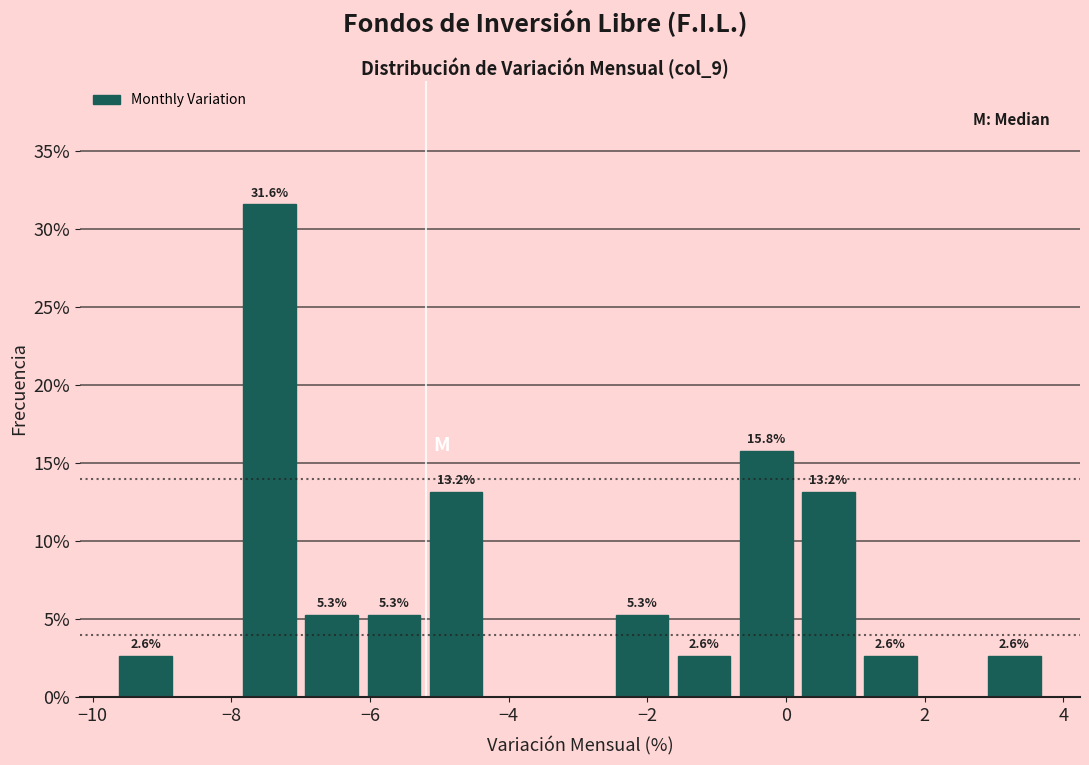

Which range on the x-axis has the tallest bar?

-7.8 to -7.0